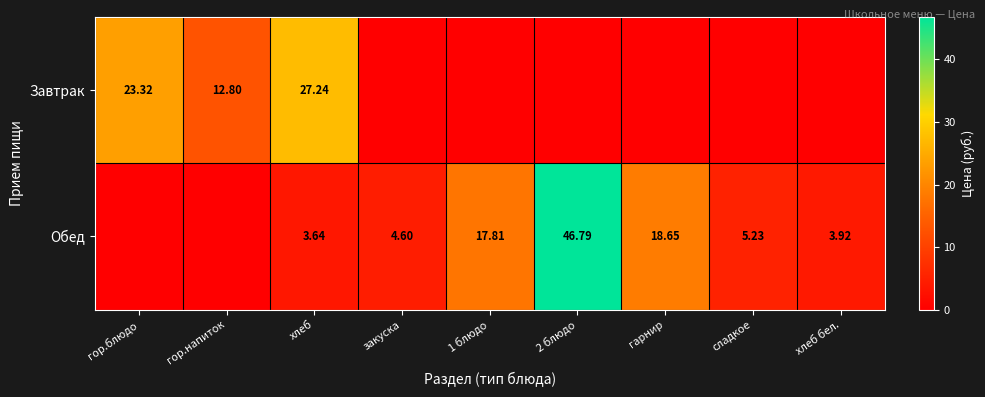

Is the value of Завтрак at гор.блюдо greater than the value of Обед at 2 блюдо?

No